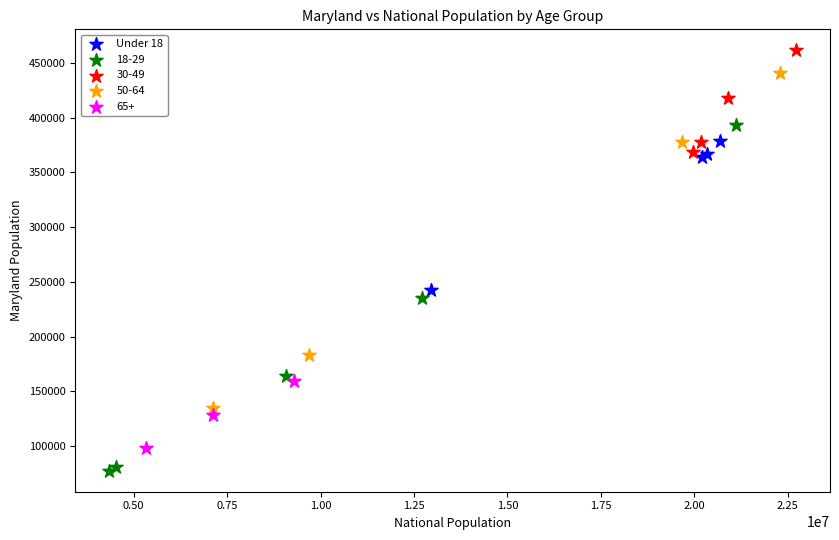

Which series reaches the minimum Y coordinate?

18-29